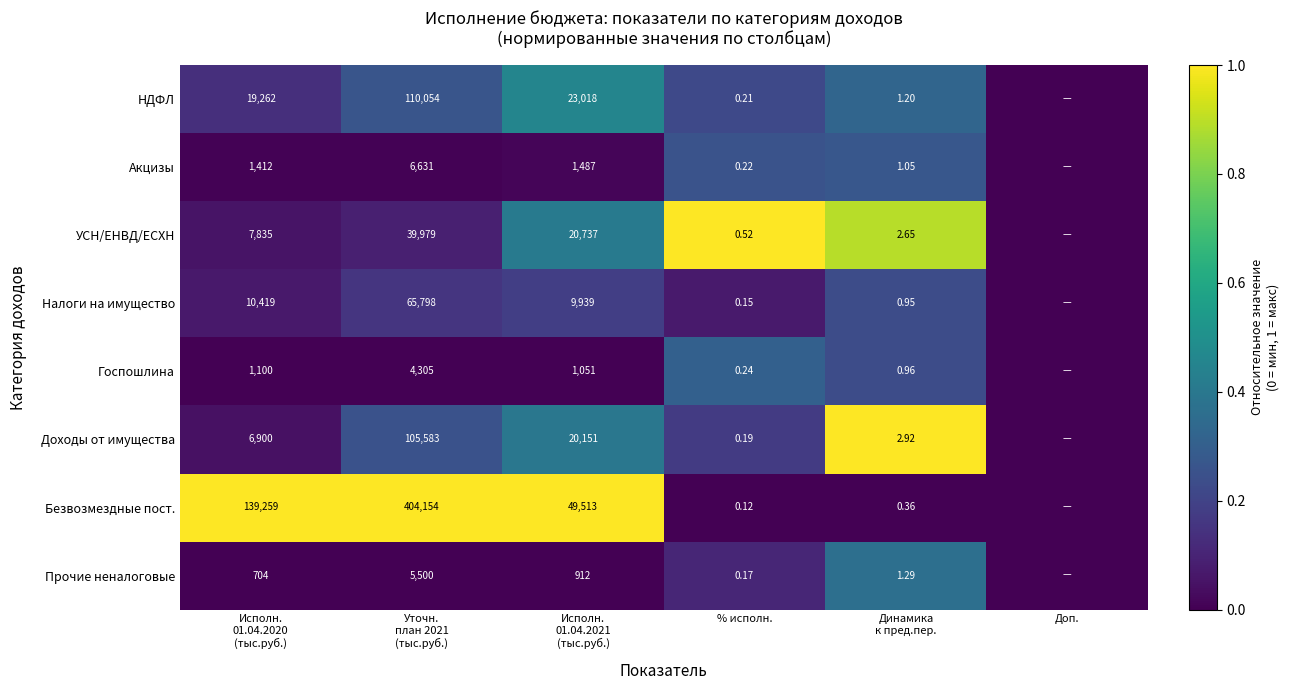

At % исполн., list the series in order from largest to smallest.

УСН/ЕНВД/ЕСХН, Госпошлина, Акцизы, НДФЛ, Доходы от имущества, Прочие неналоговые, Налоги на имущество, Безвозмездные пост.